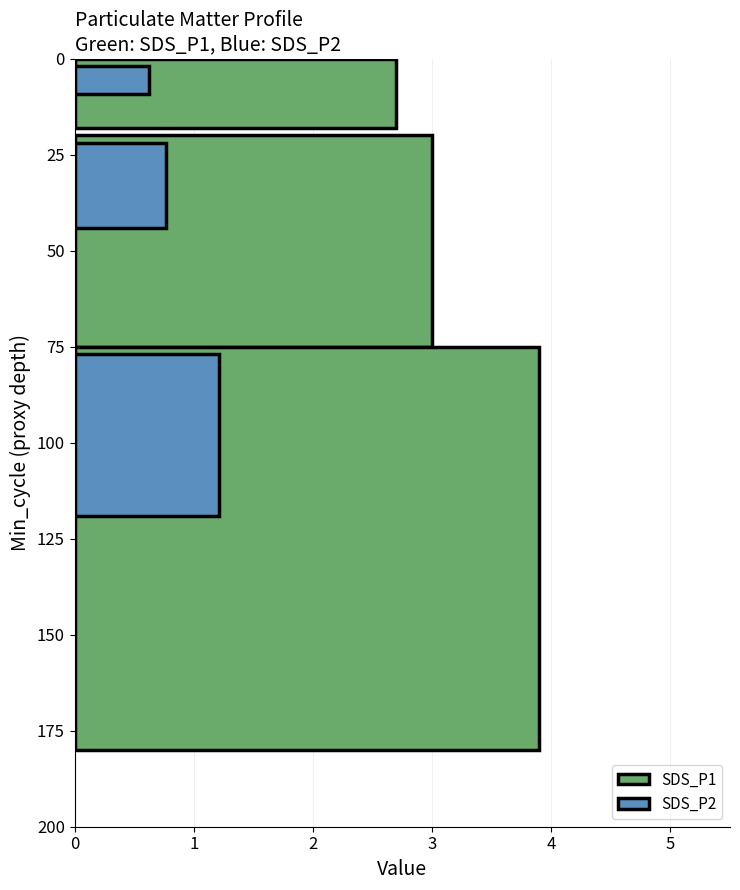

Does the chart contain any negative values?

No